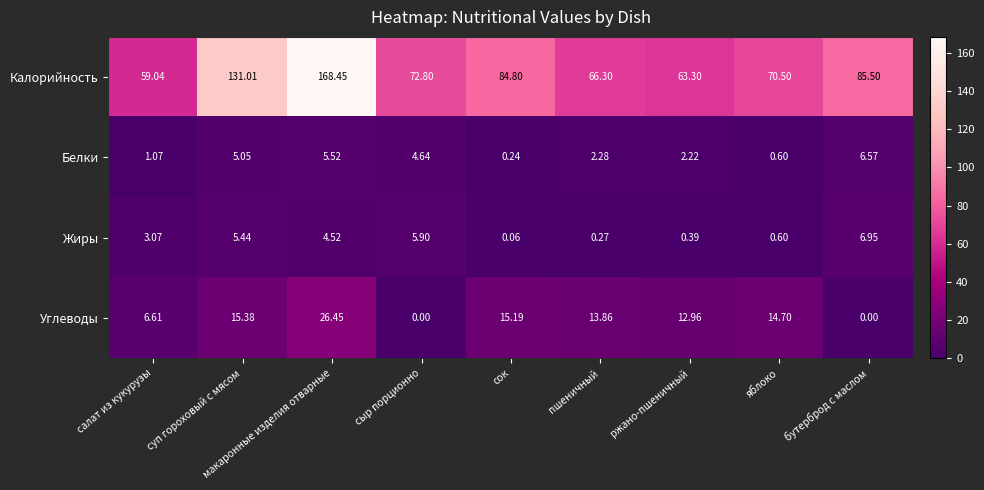

At which category is the sum across all series the highest?

макаронные изделия отварные